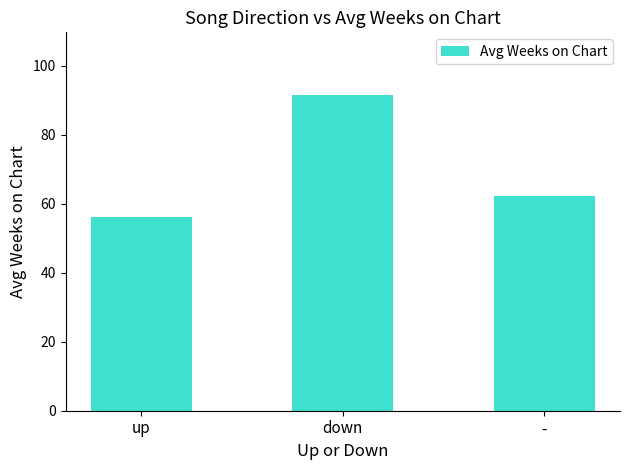

Read the value at -.

62.2